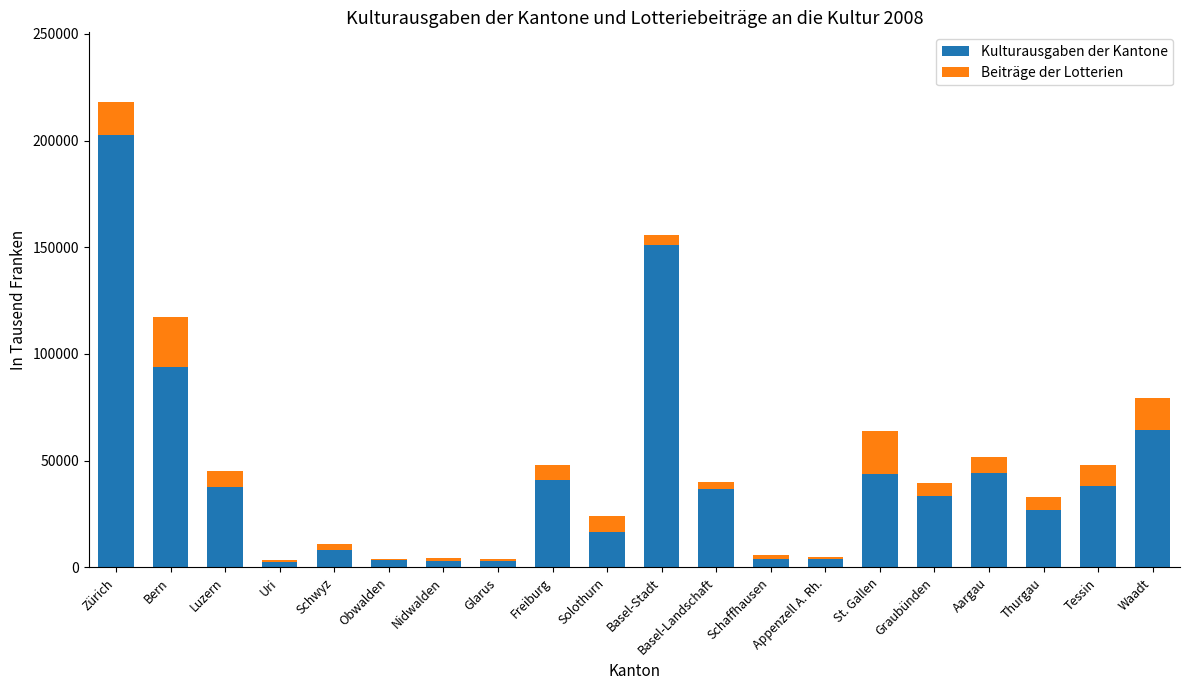

What is the sum of all Kulturausgaben der Kantone values?

857596.6